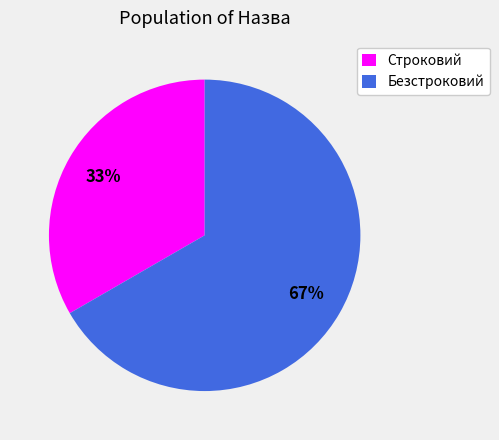

Do Безстроковий and Строковий together represent more than half of the pie?

Yes